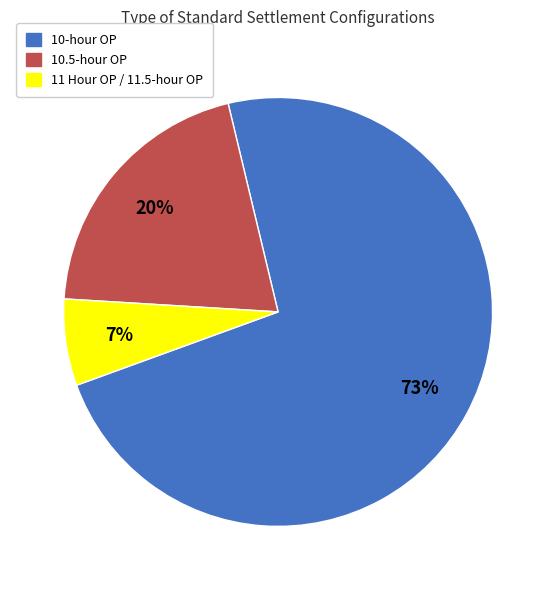

Do 10-hour OP and 10.5-hour OP together represent more than half of the pie?

Yes